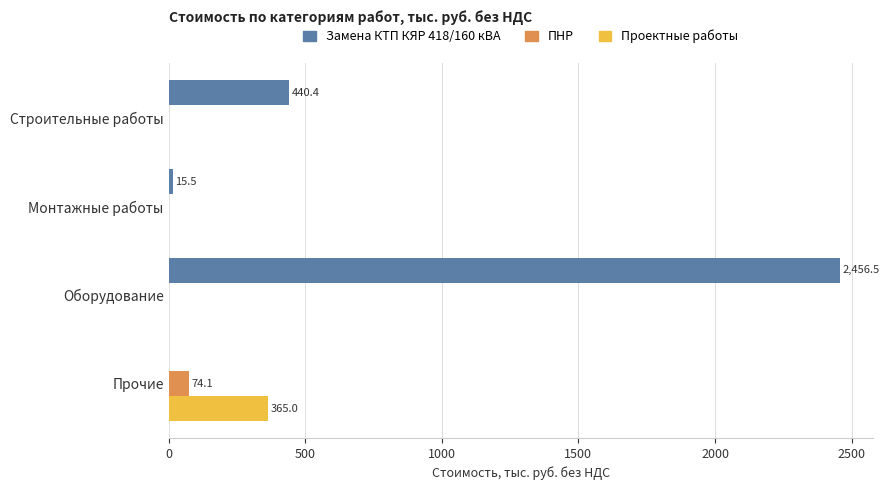

How many categories are shown in the chart?

4